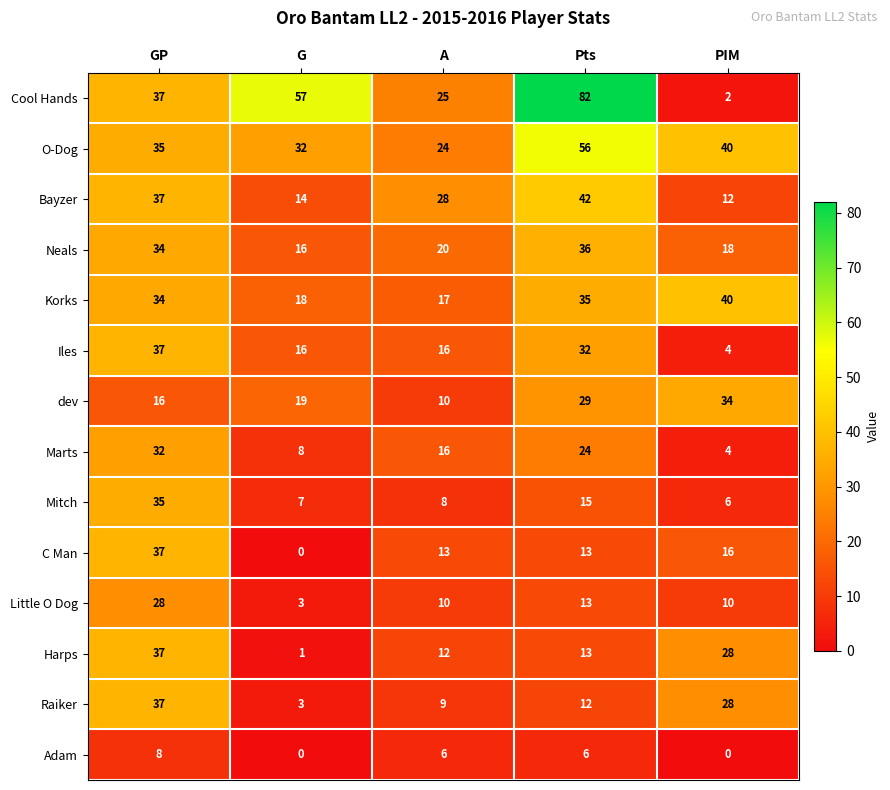

Which series has the largest total across all categories?

Cool Hands